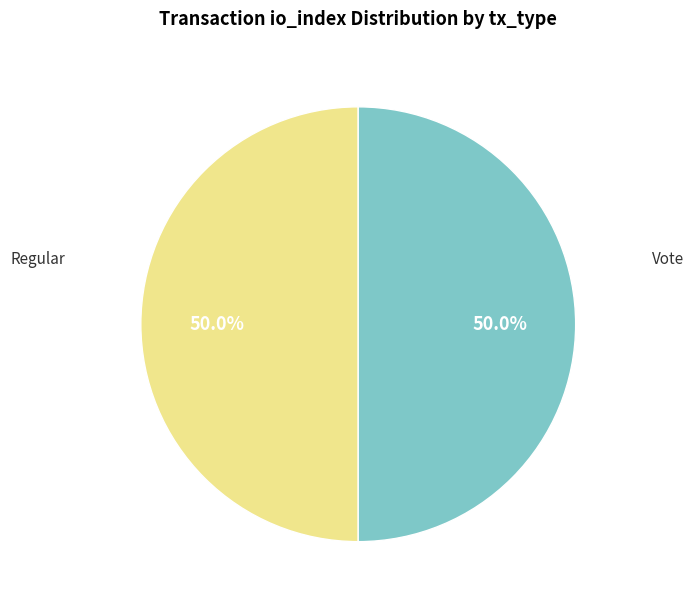

To the nearest percent, what is the difference between the largest and smallest slice percentages?

0%